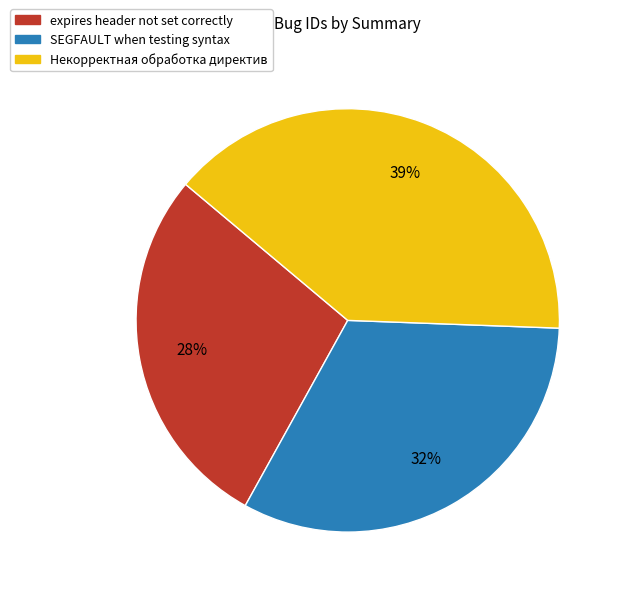

Is it true that SEGFAULT when testing syntax is 32% of the pie?

True